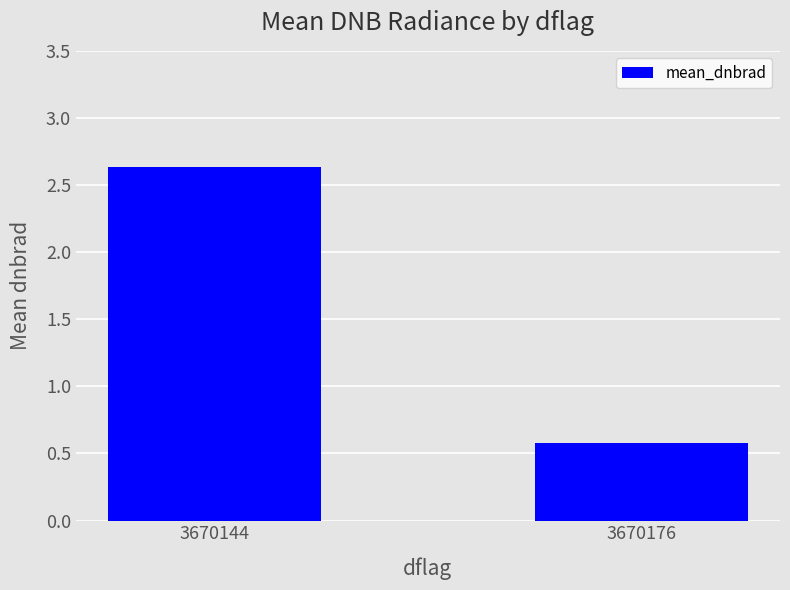

List the labels in order of value, largest first.

3670144, 3670176